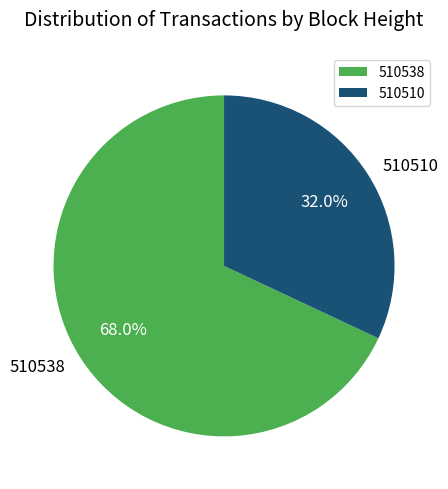

To the nearest percent, what percentage of the pie is 510510?

32%